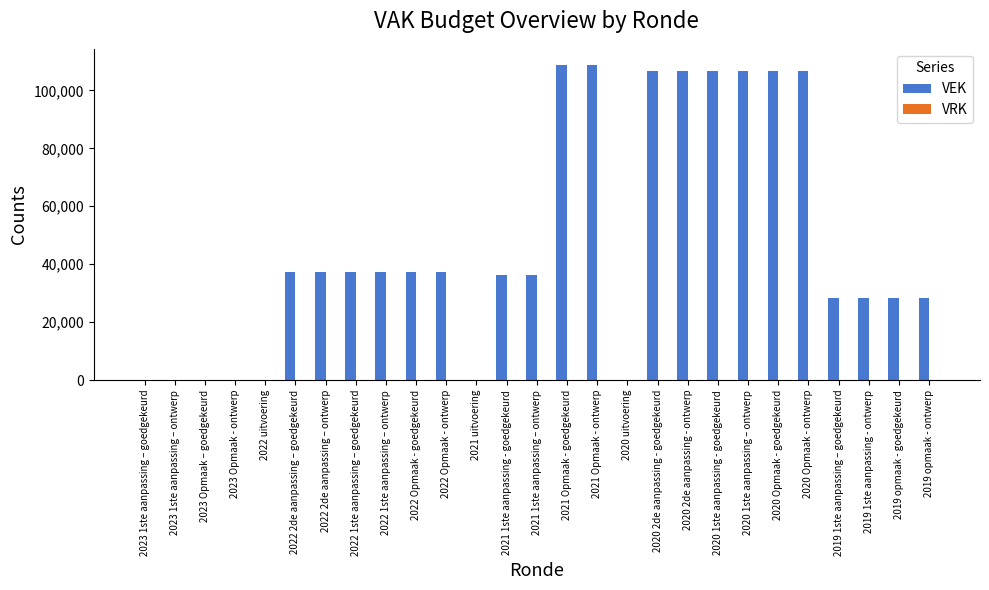

What is the ratio of the value at 2020 Opmaak - goedgekeurd to the value at 2022 2de aanpassing – ontwerp?

2.9